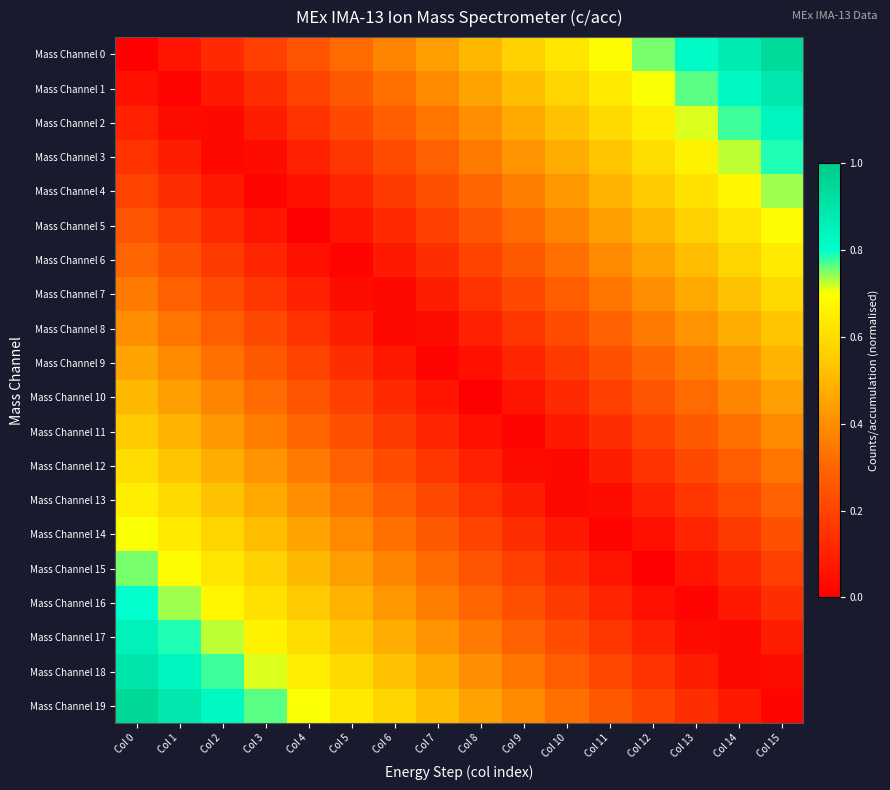

Reading left to right, list all the values displayed in this chart.

Mass Channel 0: Col 0=0.0	Col 1=0.1	Col 2=0.1	Col 3=0.2	Col 4=0.2	Col 5=0.3	Col 6=0.4	Col 7=0.4	Col 8=0.5	Col 9=0.6	Col 10=0.6	Col 11=0.7	Col 12=0.8	Col 13=0.8	Col 14=0.9	Col 15=0.9
Mass Channel 1: Col 0=0.1	Col 1=0.0	Col 2=0.1	Col 3=0.1	Col 4=0.2	Col 5=0.3	Col 6=0.3	Col 7=0.4	Col 8=0.5	Col 9=0.5	Col 10=0.6	Col 11=0.6	Col 12=0.7	Col 13=0.8	Col 14=0.8	Col 15=0.9
Mass Channel 2: Col 0=0.1	Col 1=0.0	Col 2=0.0	Col 3=0.1	Col 4=0.1	Col 5=0.2	Col 6=0.3	Col 7=0.3	Col 8=0.4	Col 9=0.5	Col 10=0.5	Col 11=0.6	Col 12=0.7	Col 13=0.7	Col 14=0.8	Col 15=0.8
Mass Channel 3: Col 0=0.1	Col 1=0.1	Col 2=0.0	Col 3=0.0	Col 4=0.1	Col 5=0.2	Col 6=0.2	Col 7=0.3	Col 8=0.3	Col 9=0.4	Col 10=0.5	Col 11=0.5	Col 12=0.6	Col 13=0.7	Col 14=0.7	Col 15=0.8
Mass Channel 4: Col 0=0.2	Col 1=0.1	Col 2=0.1	Col 3=0.0	Col 4=0.0	Col 5=0.1	Col 6=0.2	Col 7=0.2	Col 8=0.3	Col 9=0.4	Col 10=0.4	Col 11=0.5	Col 12=0.6	Col 13=0.6	Col 14=0.7	Col 15=0.7
Mass Channel 5: Col 0=0.2	Col 1=0.2	Col 2=0.1	Col 3=0.1	Col 4=0.0	Col 5=0.1	Col 6=0.1	Col 7=0.2	Col 8=0.2	Col 9=0.3	Col 10=0.4	Col 11=0.4	Col 12=0.5	Col 13=0.6	Col 14=0.6	Col 15=0.7
Mass Channel 6: Col 0=0.3	Col 1=0.2	Col 2=0.2	Col 3=0.1	Col 4=0.0	Col 5=0.0	Col 6=0.1	Col 7=0.1	Col 8=0.2	Col 9=0.3	Col 10=0.3	Col 11=0.4	Col 12=0.5	Col 13=0.5	Col 14=0.6	Col 15=0.6
Mass Channel 7: Col 0=0.3	Col 1=0.3	Col 2=0.2	Col 3=0.2	Col 4=0.1	Col 5=0.0	Col 6=0.0	Col 7=0.1	Col 8=0.2	Col 9=0.2	Col 10=0.3	Col 11=0.3	Col 12=0.4	Col 13=0.5	Col 14=0.5	Col 15=0.6
Mass Channel 8: Col 0=0.4	Col 1=0.3	Col 2=0.3	Col 3=0.2	Col 4=0.2	Col 5=0.1	Col 6=0.0	Col 7=0.0	Col 8=0.1	Col 9=0.2	Col 10=0.2	Col 11=0.3	Col 12=0.3	Col 13=0.4	Col 14=0.5	Col 15=0.5
Mass Channel 9: Col 0=0.5	Col 1=0.4	Col 2=0.3	Col 3=0.3	Col 4=0.2	Col 5=0.1	Col 6=0.1	Col 7=0.0	Col 8=0.0	Col 9=0.1	Col 10=0.2	Col 11=0.2	Col 12=0.3	Col 13=0.4	Col 14=0.4	Col 15=0.5
Mass Channel 10: Col 0=0.5	Col 1=0.4	Col 2=0.4	Col 3=0.3	Col 4=0.2	Col 5=0.2	Col 6=0.1	Col 7=0.1	Col 8=0.0	Col 9=0.1	Col 10=0.1	Col 11=0.2	Col 12=0.2	Col 13=0.3	Col 14=0.4	Col 15=0.4
Mass Channel 11: Col 0=0.6	Col 1=0.5	Col 2=0.4	Col 3=0.4	Col 4=0.3	Col 5=0.2	Col 6=0.2	Col 7=0.1	Col 8=0.1	Col 9=0.0	Col 10=0.1	Col 11=0.1	Col 12=0.2	Col 13=0.3	Col 14=0.3	Col 15=0.4
Mass Channel 12: Col 0=0.6	Col 1=0.5	Col 2=0.5	Col 3=0.4	Col 4=0.3	Col 5=0.3	Col 6=0.2	Col 7=0.2	Col 8=0.1	Col 9=0.0	Col 10=0.0	Col 11=0.1	Col 12=0.2	Col 13=0.2	Col 14=0.3	Col 15=0.3
Mass Channel 13: Col 0=0.7	Col 1=0.6	Col 2=0.5	Col 3=0.5	Col 4=0.4	Col 5=0.3	Col 6=0.3	Col 7=0.2	Col 8=0.2	Col 9=0.1	Col 10=0.0	Col 11=0.0	Col 12=0.1	Col 13=0.2	Col 14=0.2	Col 15=0.3
Mass Channel 14: Col 0=0.7	Col 1=0.6	Col 2=0.6	Col 3=0.5	Col 4=0.4	Col 5=0.4	Col 6=0.3	Col 7=0.3	Col 8=0.2	Col 9=0.1	Col 10=0.1	Col 11=0.0	Col 12=0.1	Col 13=0.1	Col 14=0.2	Col 15=0.2
Mass Channel 15: Col 0=0.8	Col 1=0.7	Col 2=0.6	Col 3=0.6	Col 4=0.5	Col 5=0.4	Col 6=0.4	Col 7=0.3	Col 8=0.2	Col 9=0.2	Col 10=0.1	Col 11=0.1	Col 12=0.0	Col 13=0.1	Col 14=0.1	Col 15=0.2
Mass Channel 16: Col 0=0.8	Col 1=0.7	Col 2=0.7	Col 3=0.6	Col 4=0.6	Col 5=0.5	Col 6=0.4	Col 7=0.4	Col 8=0.3	Col 9=0.2	Col 10=0.2	Col 11=0.1	Col 12=0.1	Col 13=0.0	Col 14=0.1	Col 15=0.1
Mass Channel 17: Col 0=0.8	Col 1=0.8	Col 2=0.7	Col 3=0.7	Col 4=0.6	Col 5=0.5	Col 6=0.5	Col 7=0.4	Col 8=0.3	Col 9=0.3	Col 10=0.2	Col 11=0.2	Col 12=0.1	Col 13=0.0	Col 14=0.0	Col 15=0.1
Mass Channel 18: Col 0=0.9	Col 1=0.8	Col 2=0.8	Col 3=0.7	Col 4=0.7	Col 5=0.6	Col 6=0.5	Col 7=0.5	Col 8=0.4	Col 9=0.3	Col 10=0.3	Col 11=0.2	Col 12=0.2	Col 13=0.1	Col 14=0.0	Col 15=0.0
Mass Channel 19: Col 0=0.9	Col 1=0.9	Col 2=0.8	Col 3=0.8	Col 4=0.7	Col 5=0.6	Col 6=0.6	Col 7=0.5	Col 8=0.4	Col 9=0.4	Col 10=0.3	Col 11=0.3	Col 12=0.2	Col 13=0.1	Col 14=0.1	Col 15=0.0